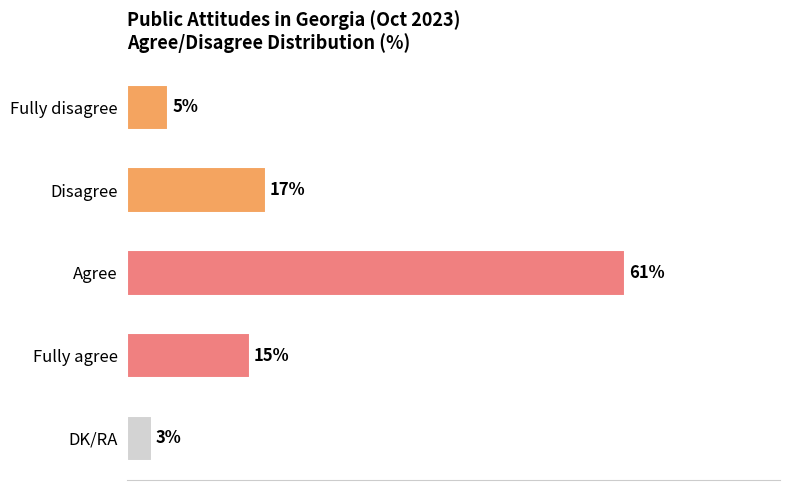

What is the label of the 3rd bar from the bottom?

Agree